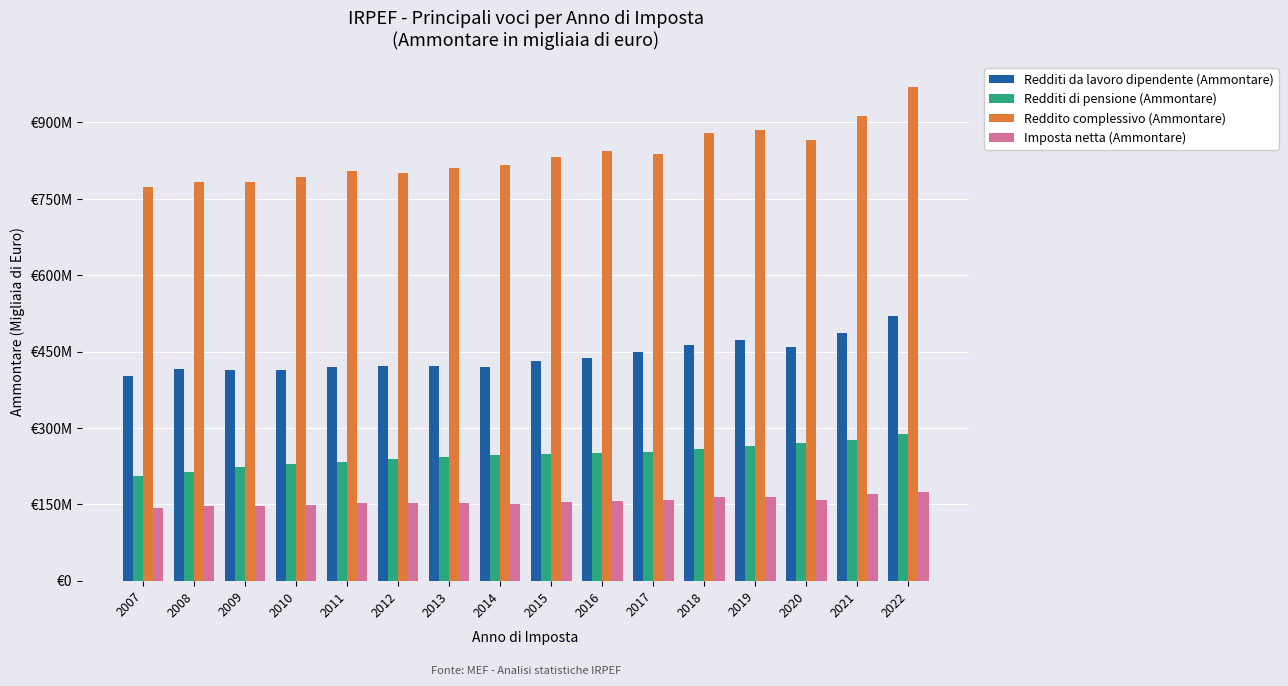

What is the difference between the maximum and minimum values in the Redditi da lavoro dipendente (Ammontare) series?

116544865.4